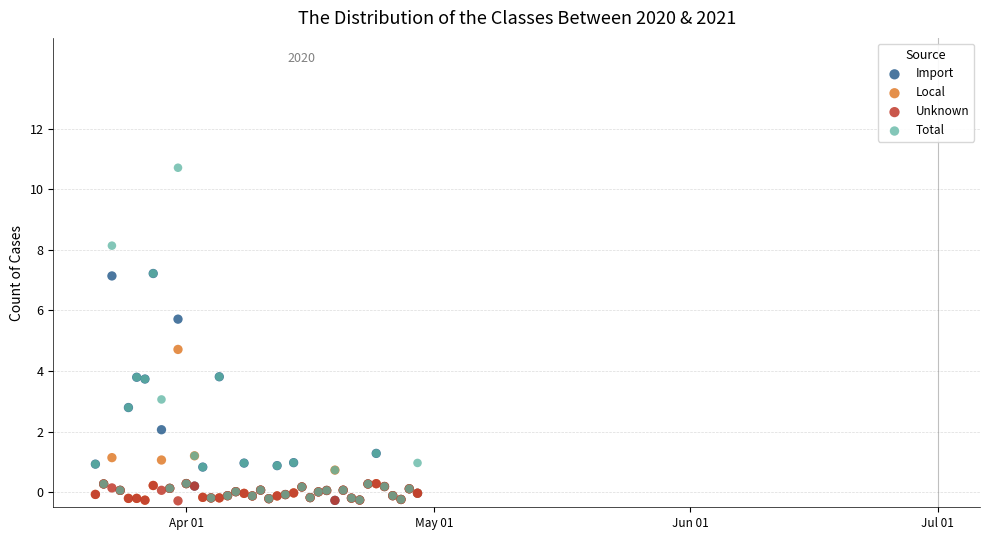

Across all series, what Y value is closest to 5?

4.7